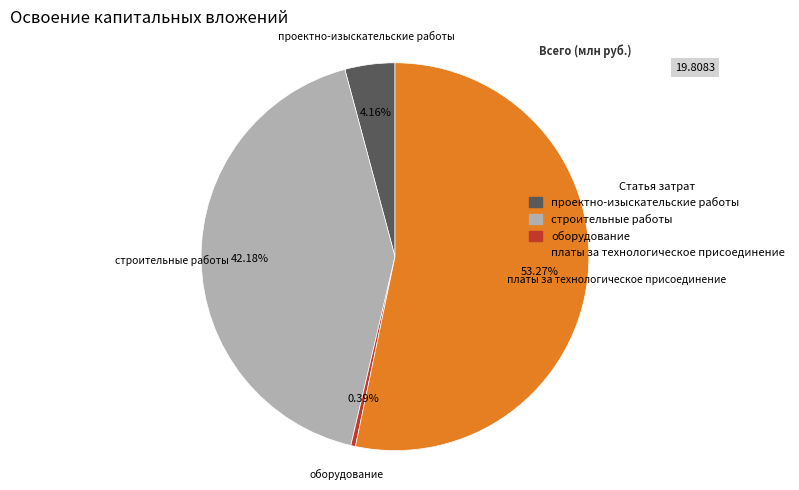

Which has a higher value, проектно-изыскательские работы or оборудование?

проектно-изыскательские работы